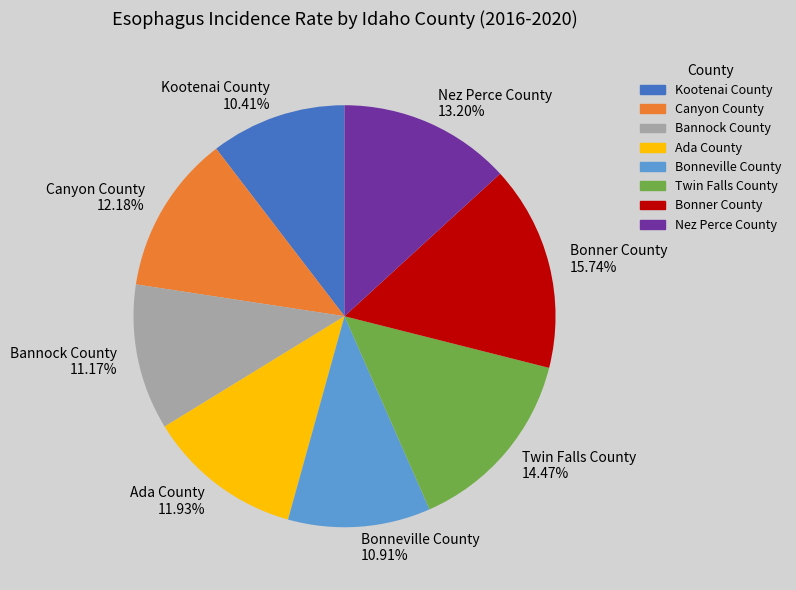

Is there any slice that represents more than half of the pie?

No